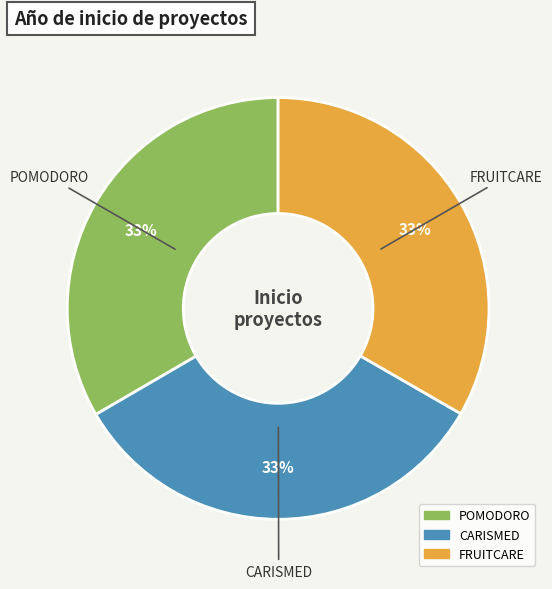

Do FRUITCARE and CARISMED together represent more than half of the pie?

Yes